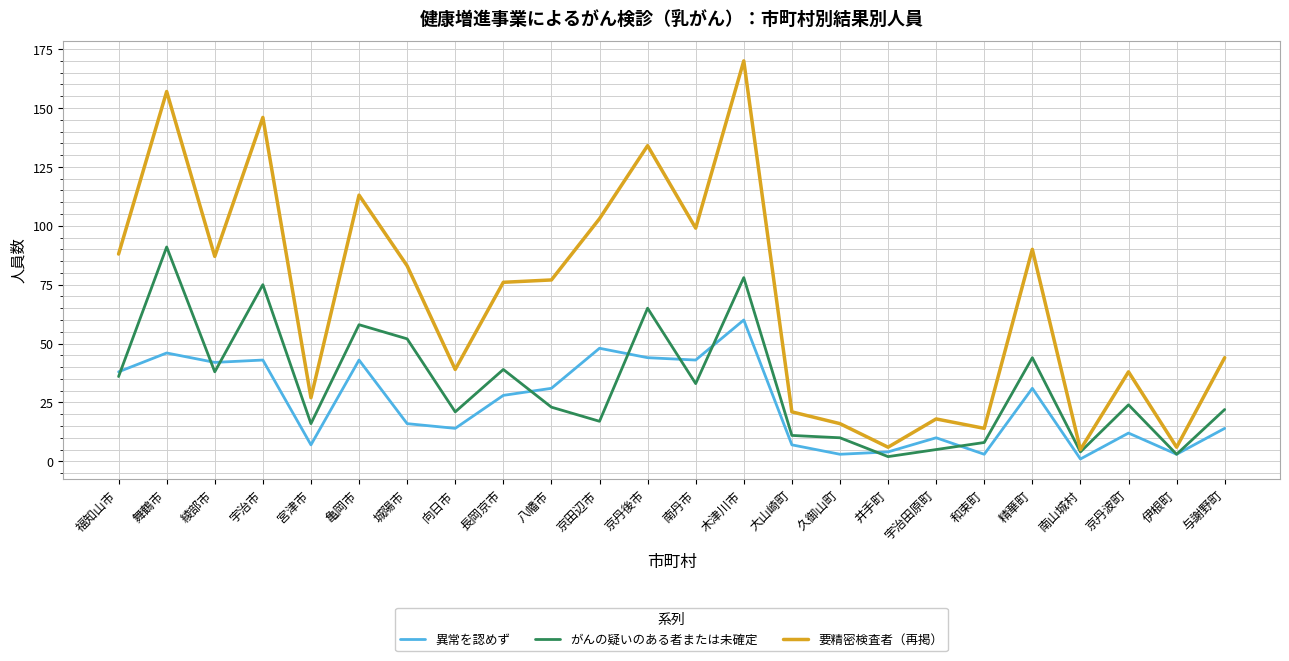

What is the difference between the highest and lowest values at 京丹波町?

26